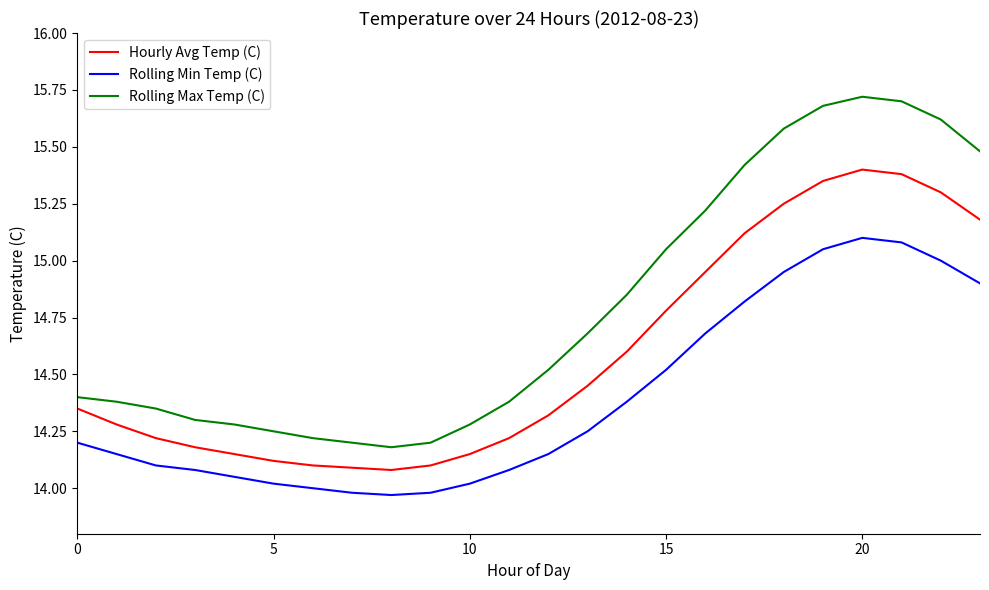

List the series in order of their peak value, highest first.

Rolling Max Temp (C), Hourly Avg Temp (C), Rolling Min Temp (C)